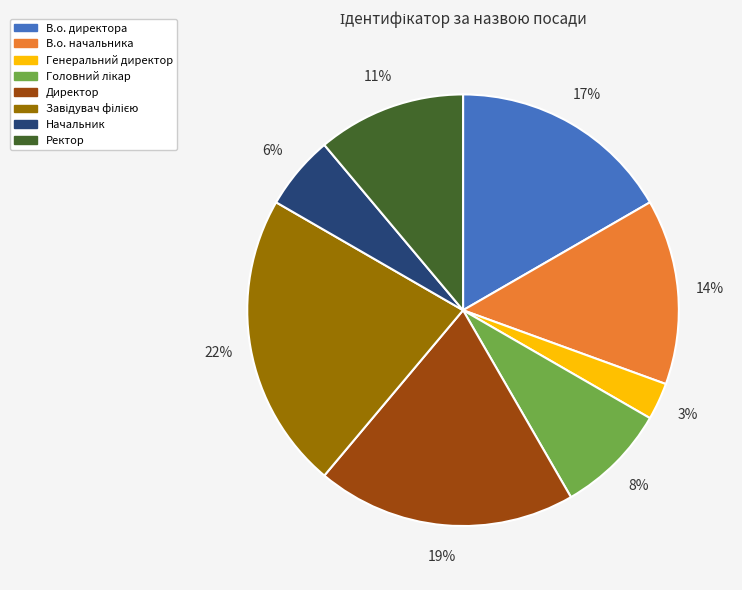

What is the smallest slice in the pie chart?

Генеральний директор